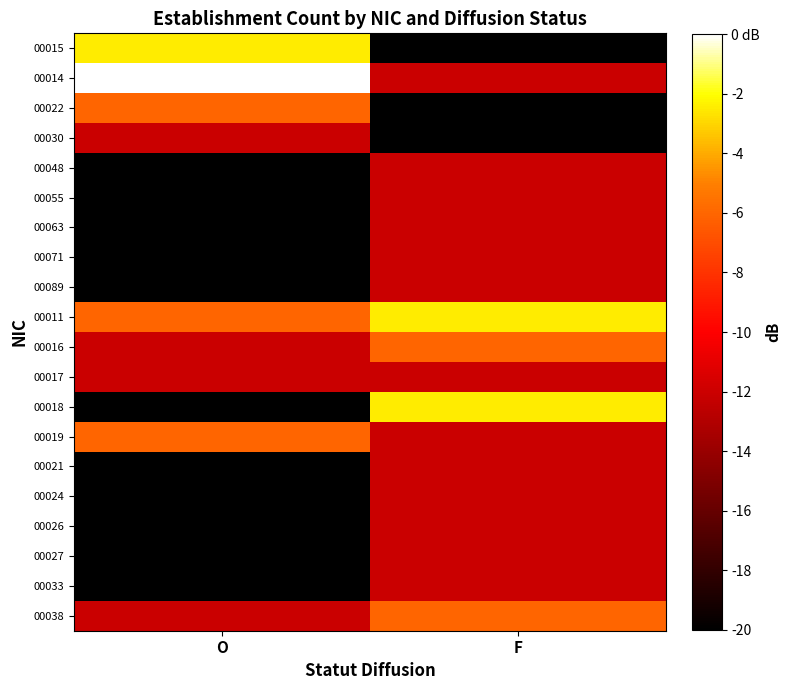

Reading left to right, extract all data points from this chart.

00015: O=-2.5	F=-20.0
00014: O=0.0	F=-12.0
00022: O=-6.0	F=-20.0
00030: O=-12.0	F=-20.0
00048: O=-20.0	F=-12.0
00055: O=-20.0	F=-12.0
00063: O=-20.0	F=-12.0
00071: O=-20.0	F=-12.0
00089: O=-20.0	F=-12.0
00011: O=-6.0	F=-2.5
00016: O=-12.0	F=-6.0
00017: O=-12.0	F=-12.0
00018: O=-20.0	F=-2.5
00019: O=-6.0	F=-12.0
00021: O=-20.0	F=-12.0
00024: O=-20.0	F=-12.0
00026: O=-20.0	F=-12.0
00027: O=-20.0	F=-12.0
00033: O=-20.0	F=-12.0
00038: O=-12.0	F=-6.0